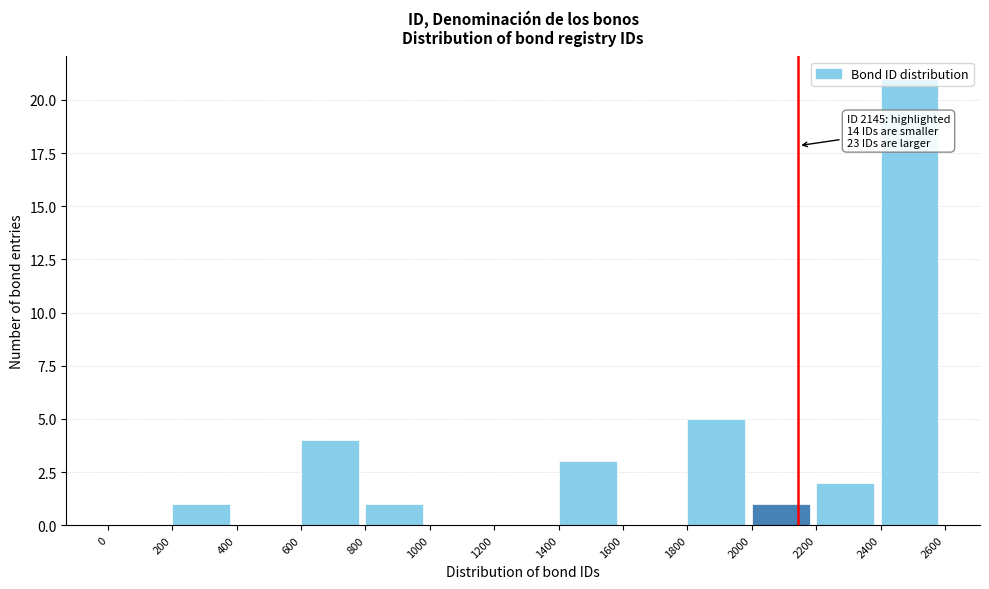

Which range on the x-axis has the tallest bar?

2400 to 2600